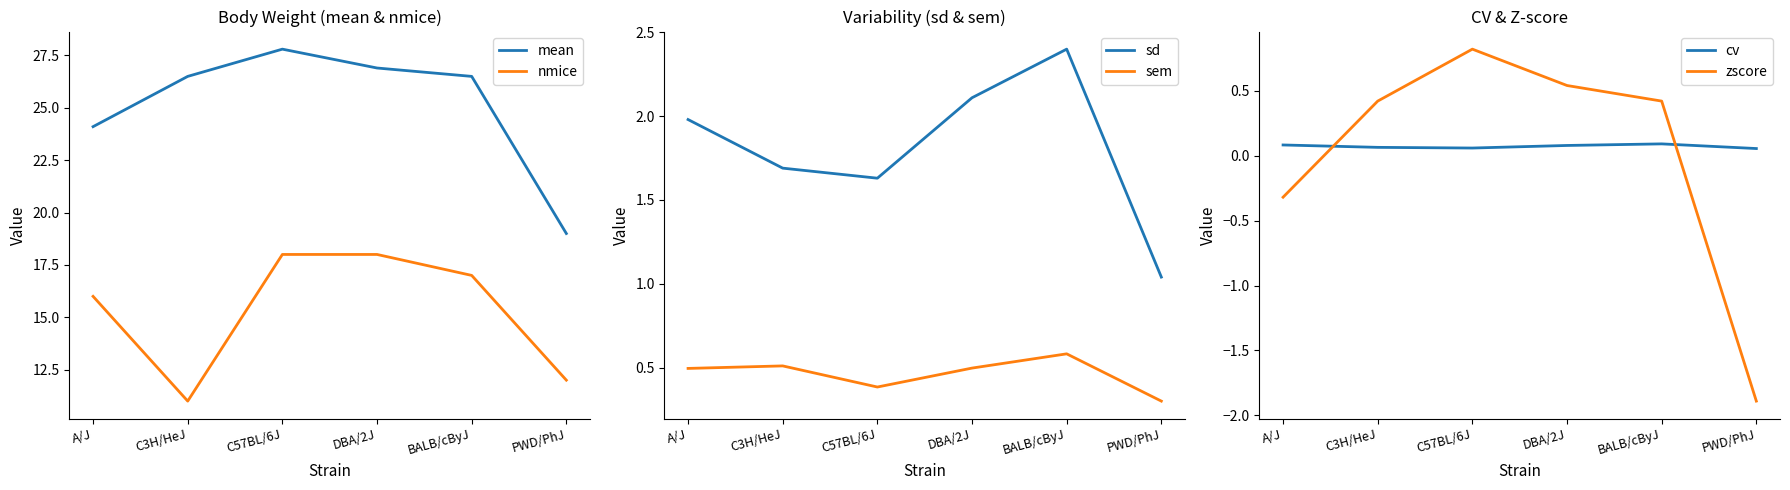

Reading left to right, list all the values displayed in this chart.

mean: 24.1	26.5	27.8	26.9	26.5	19.0
nmice: 16.0	11.0	18.0	18.0	17.0	12.0
sd: 2.0	1.7	1.6	2.1	2.4	1.0
sem: 0.5	0.5	0.4	0.5	0.6	0.3
cv: 0.1	0.1	0.1	0.1	0.1	0.1
zscore: -0.3	0.4	0.8	0.5	0.4	-1.9